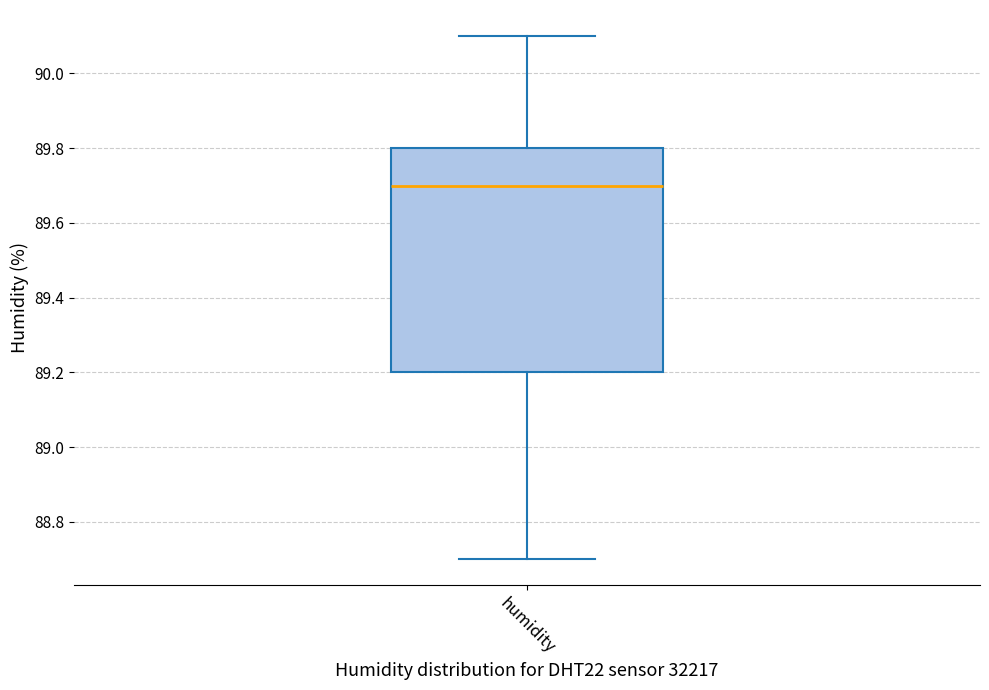

Read this box plot against the y-axis: the position of the median line, the range covered by the box, and the ends of both whiskers. The values are not printed on the chart, so give them approximately, as read against the axis.

median 89.7, box 89.2 to 89.8, whiskers 88.7 to 90.1